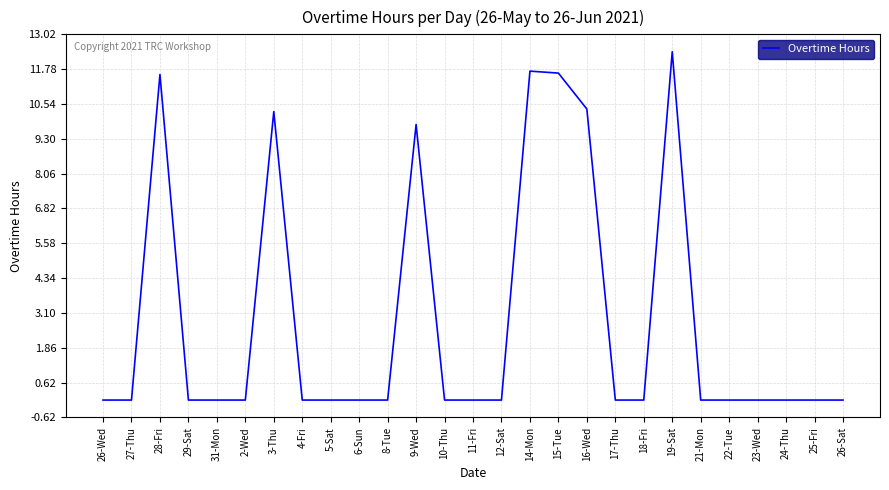

What is the greatest value displayed?

12.4